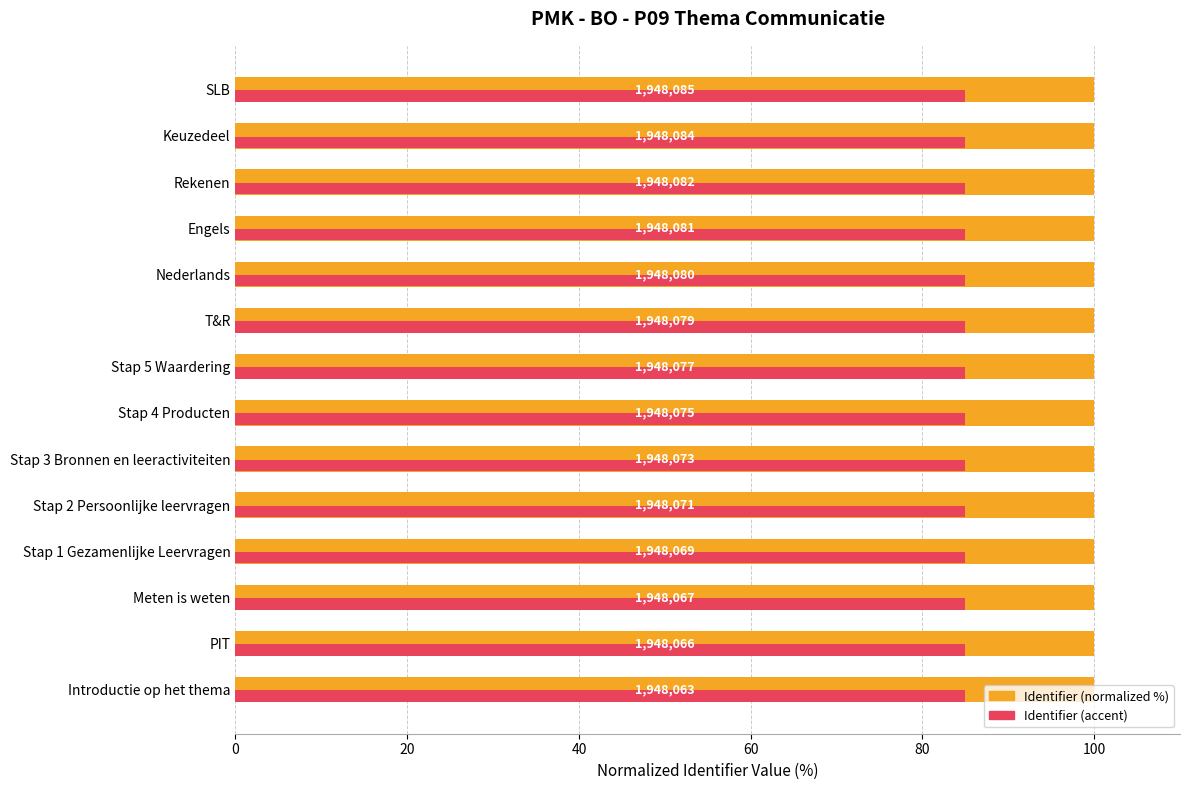

At how many categories does at least one series exceed 90?

14